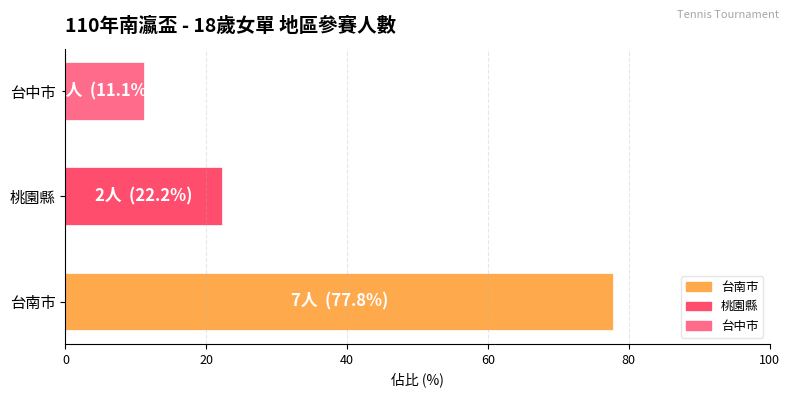

What is the average value?

37.0